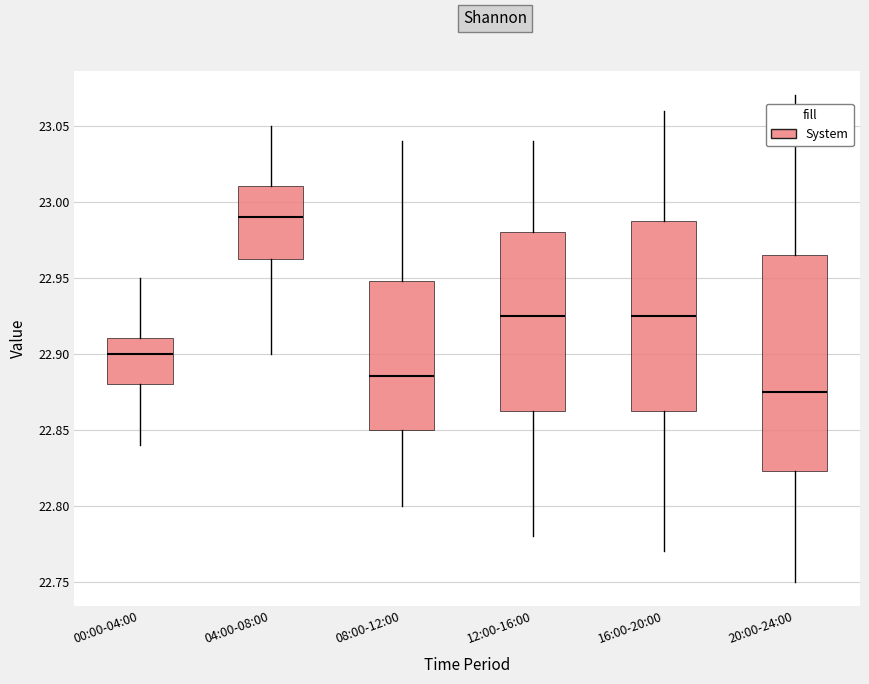

Where is the upper edge of the box for 04:00-08:00 on the y-axis? The values are not printed on the chart, so give them approximately, as read against the axis.

23.010